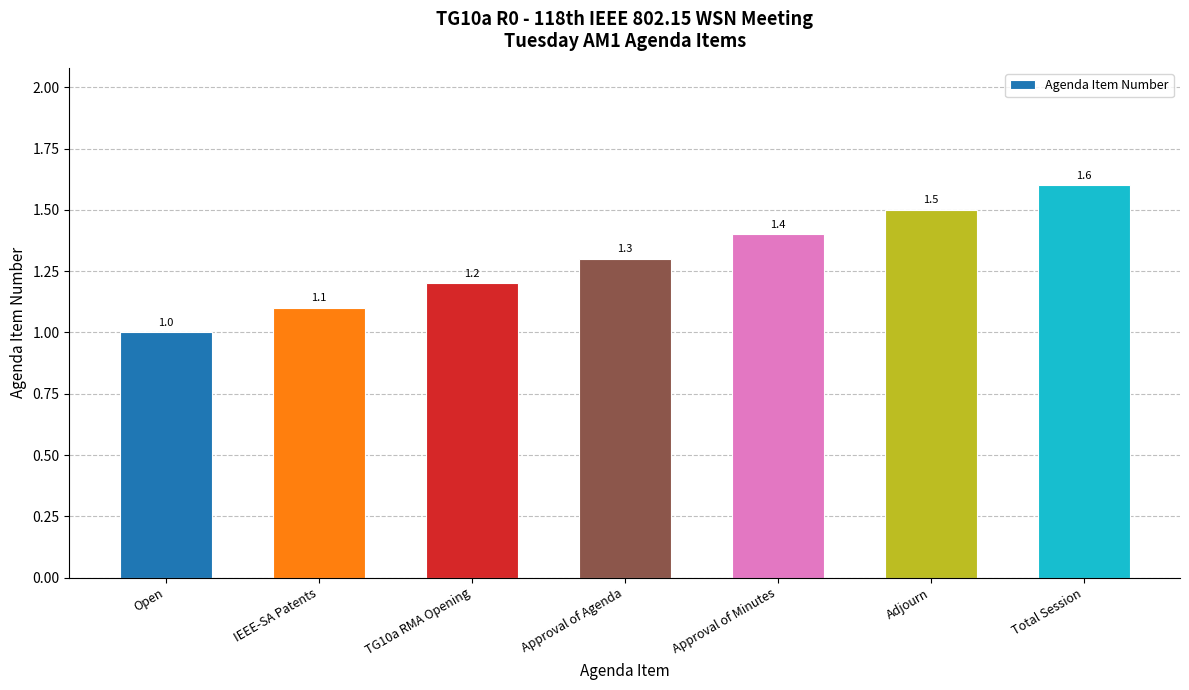

What is the label of the 2nd bar from the right?

Adjourn